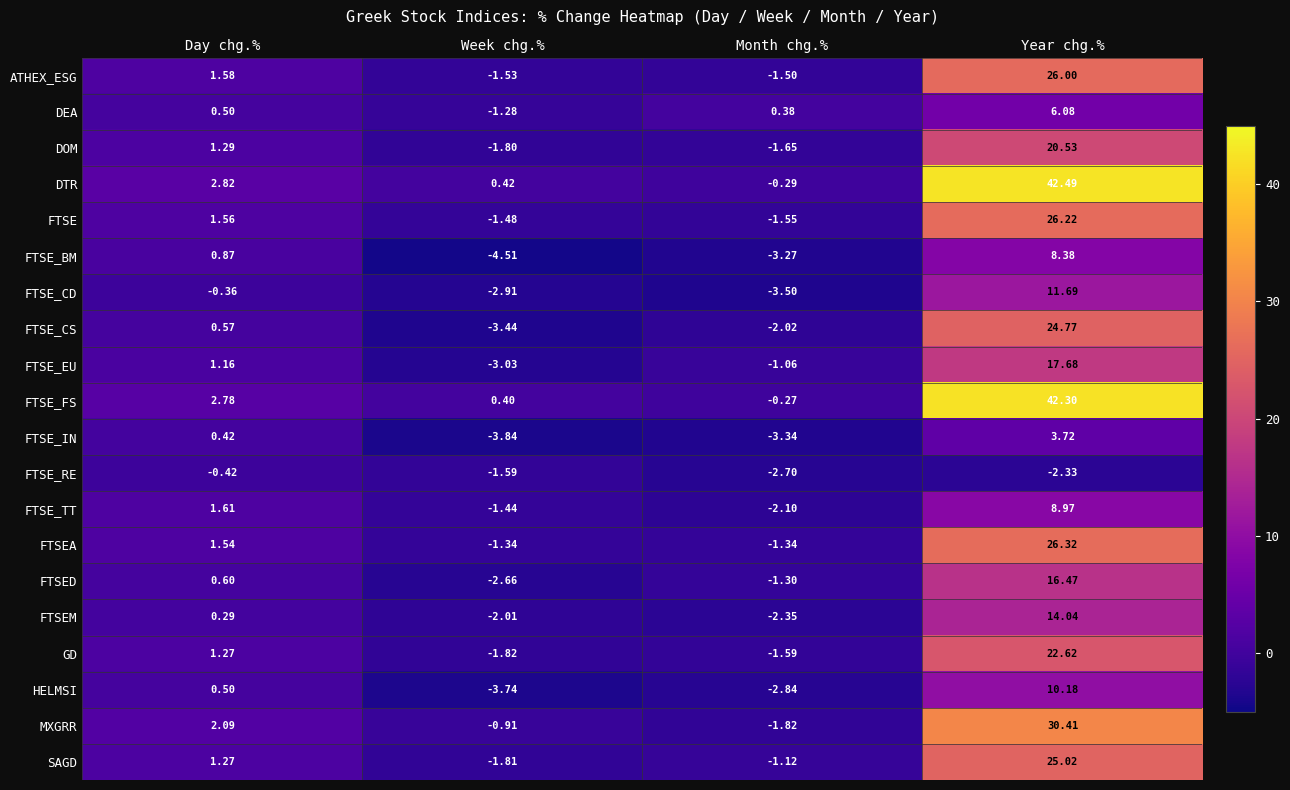

At which category does the chart reach its peak across all series?

Year chg.%